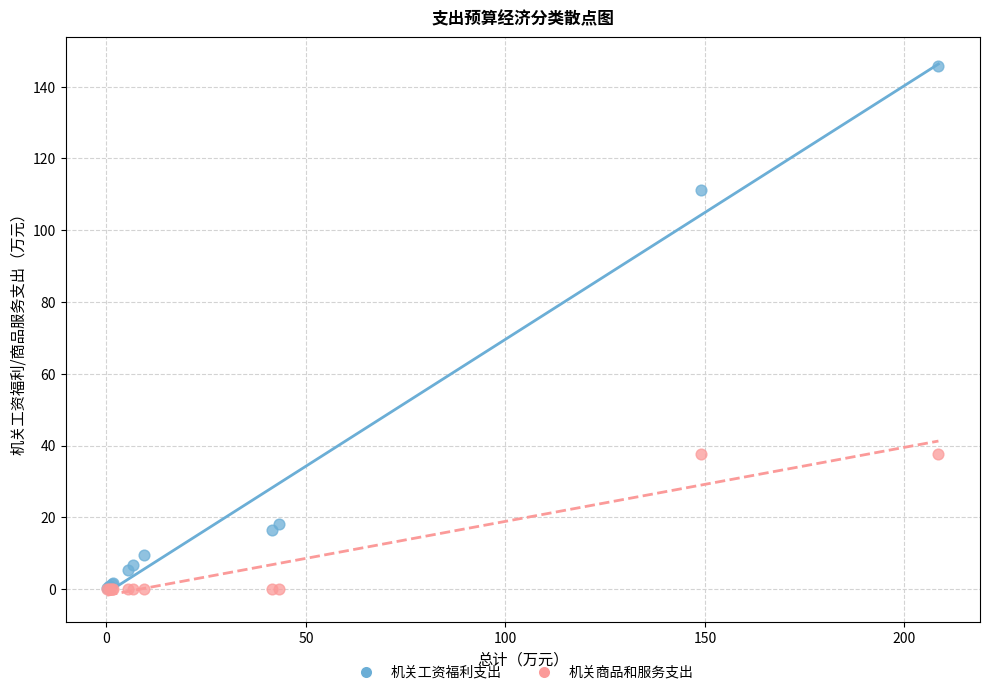

What are all the series names shown in the legend?

机关工资福利支出, 机关商品和服务支出